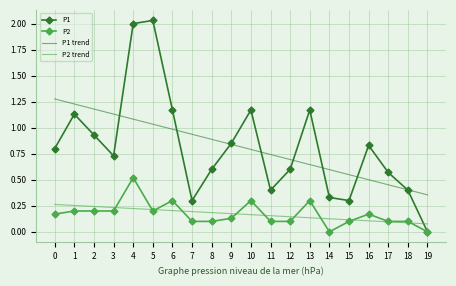

At how many categories does at least one series exceed 1?

9